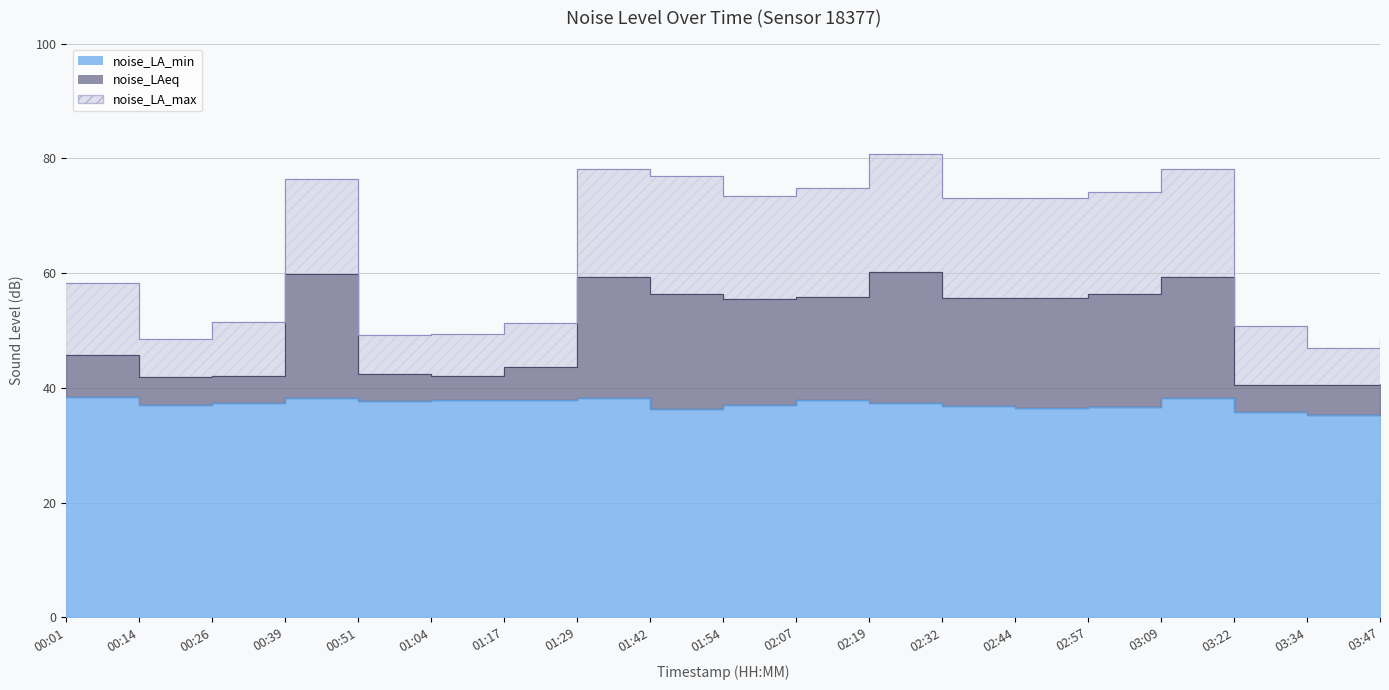

Which series has the widest spread of values?

noise_LA_max